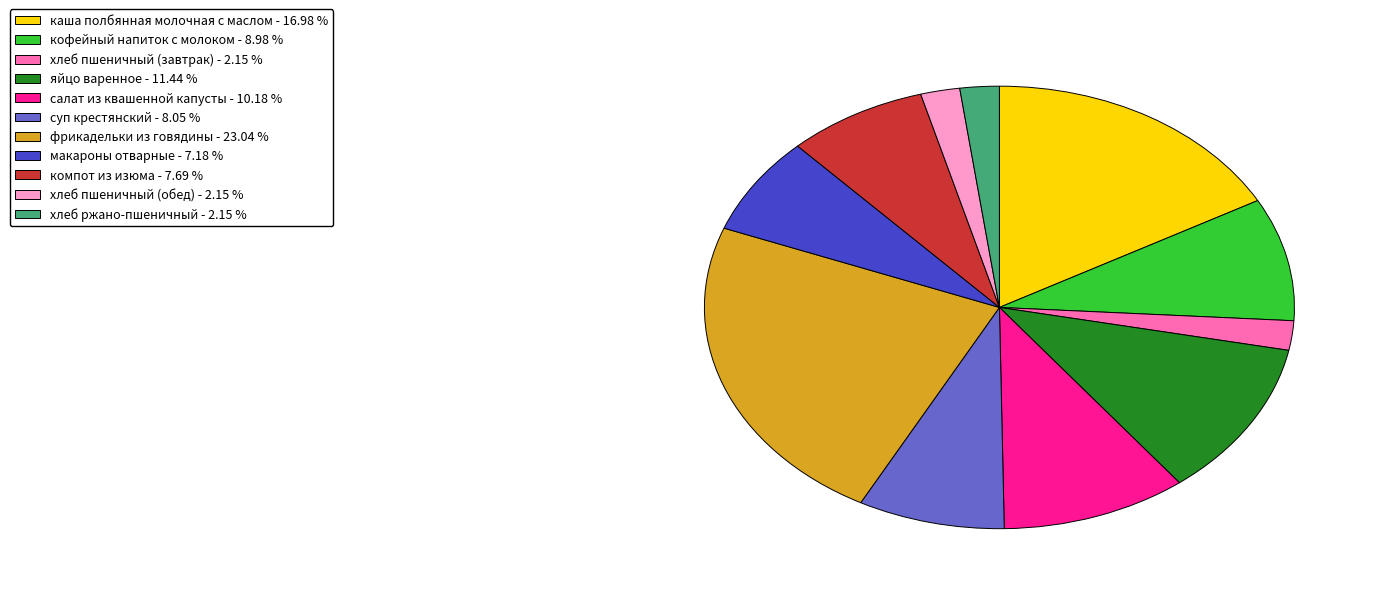

What is the ratio of the value at яйцо варенное to the value at макароны отварные?

1.6